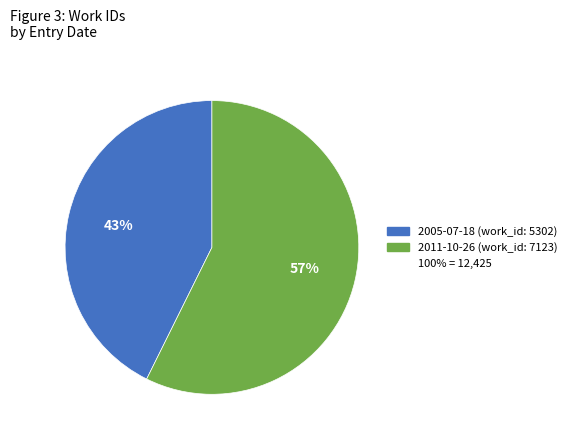

To the nearest percent, what is the average slice percentage?

50%